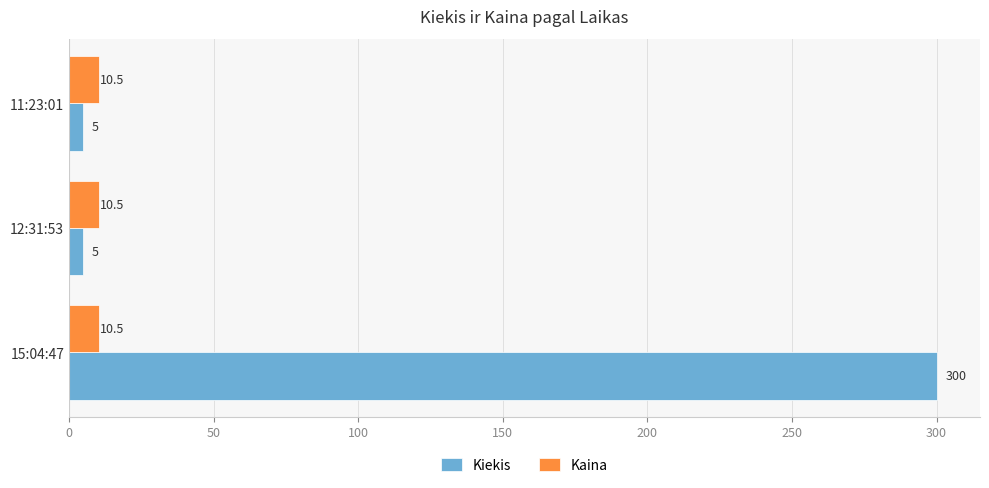

List the series in order of their peak value, lowest first.

Kaina, Kiekis